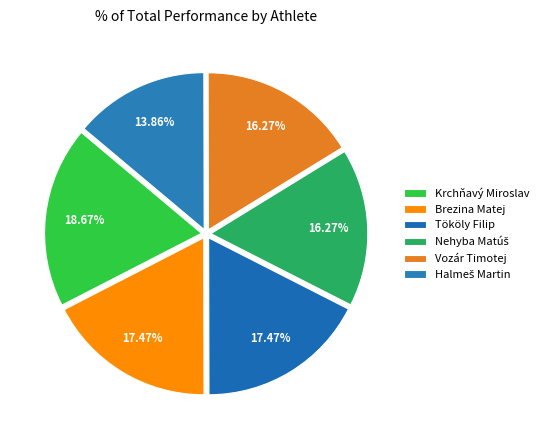

Count the number of slices in the pie.

6